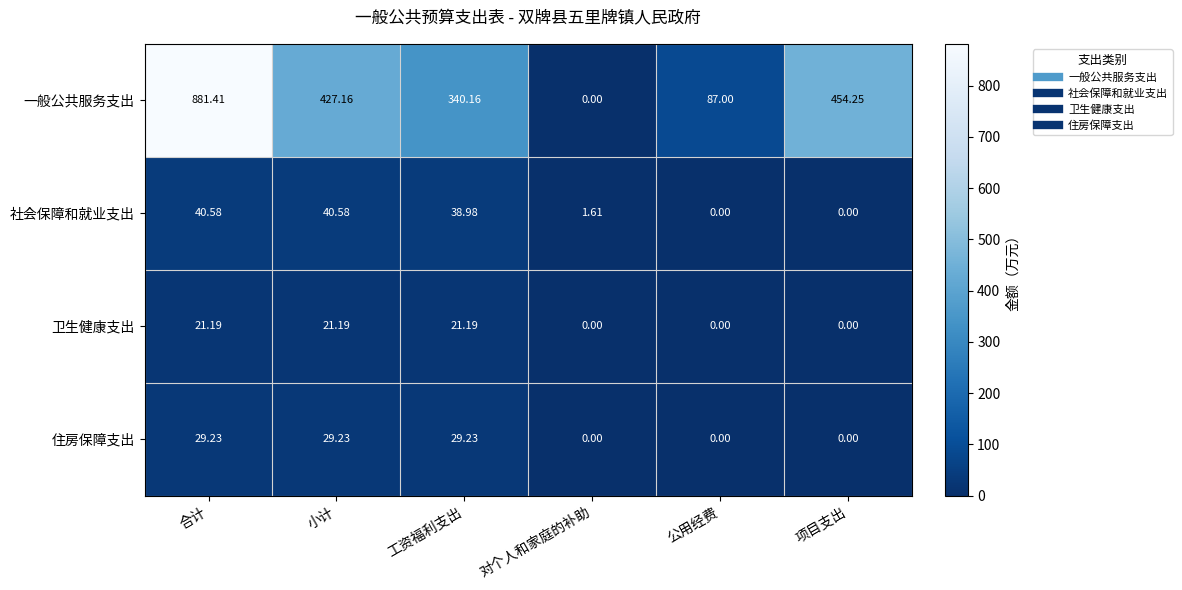

At which label is 一般公共服务支出 closest to 440?

小计